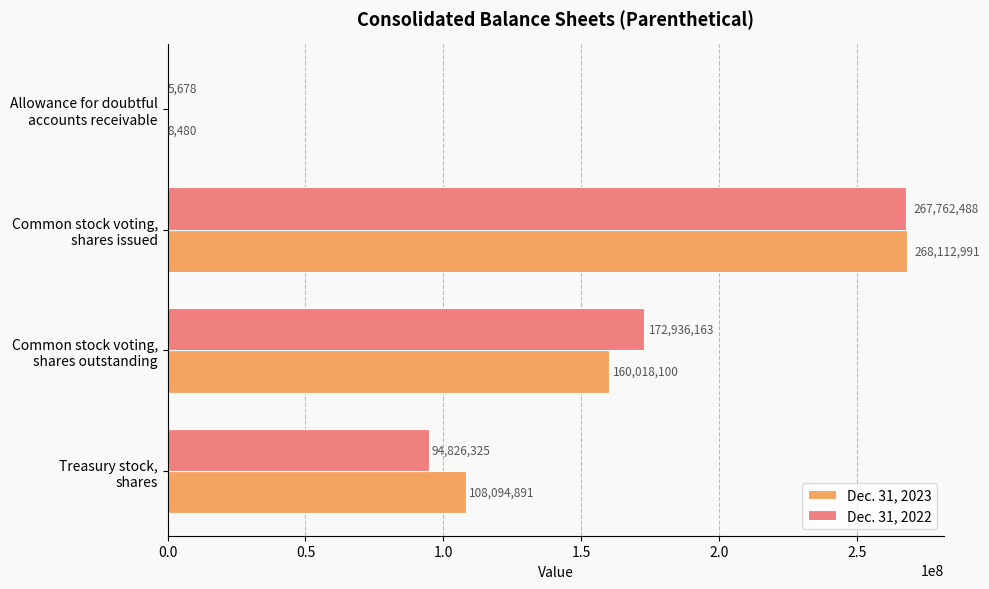

At which label does Dec. 31, 2022 reach its peak?

Common stock voting,
shares issued